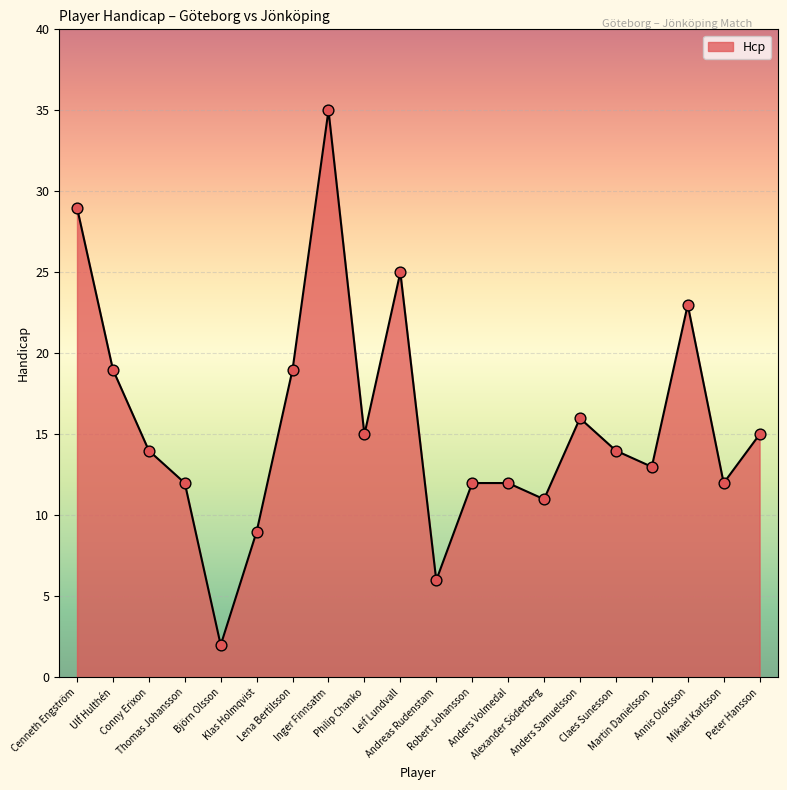

Which has a higher value, Claes Sunesson or Leif Lundvall?

Leif Lundvall